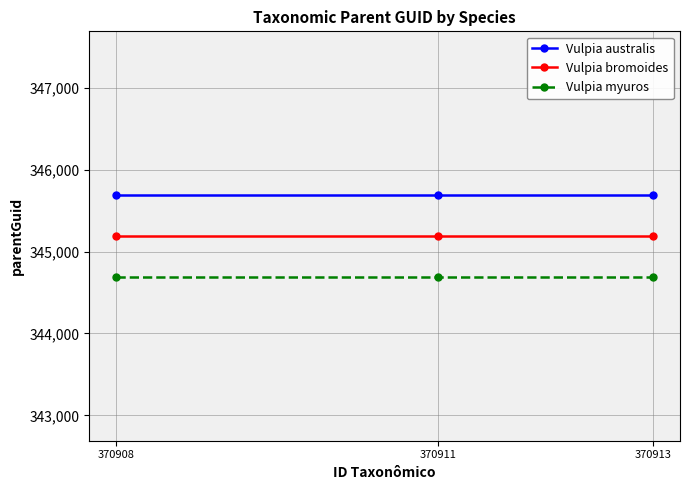

How many lines are shown in the chart?

3